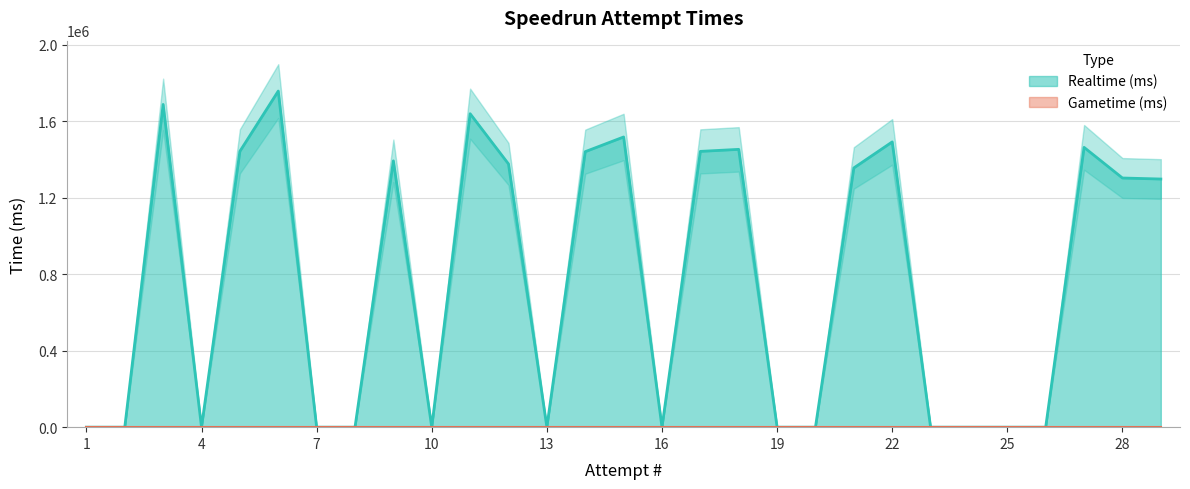

Where does the data first go above 1297866?

3